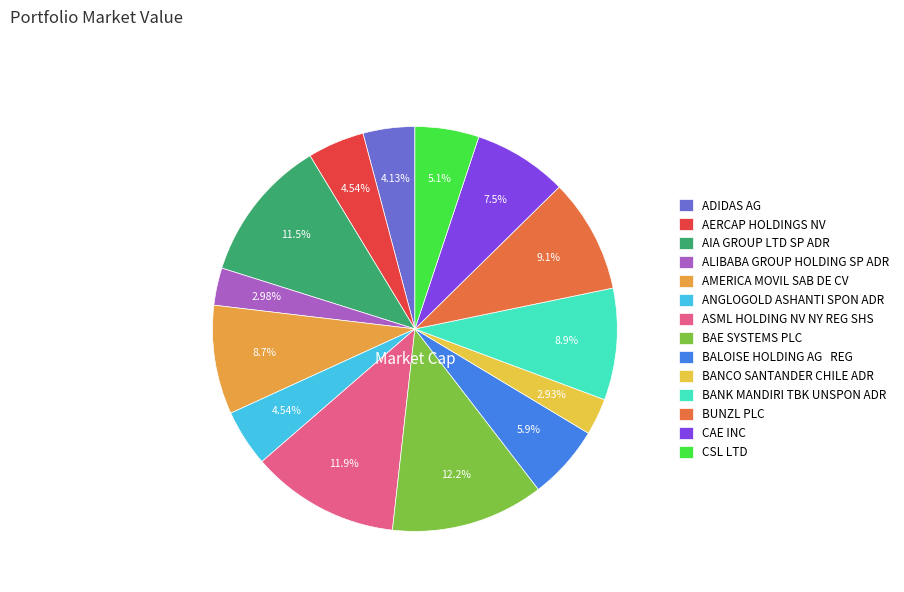

What is the largest slice in the pie chart?

BAE SYSTEMS PLC